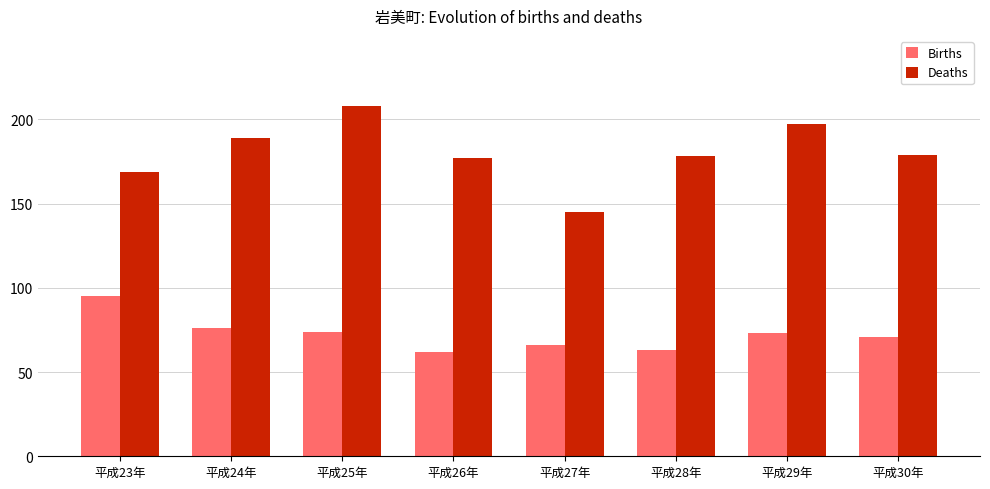

Reading right to left, extract all data points from this chart.

Births: 71	73	63	66	62	74	76	95
Deaths: 179	197	178	145	177	208	189	169